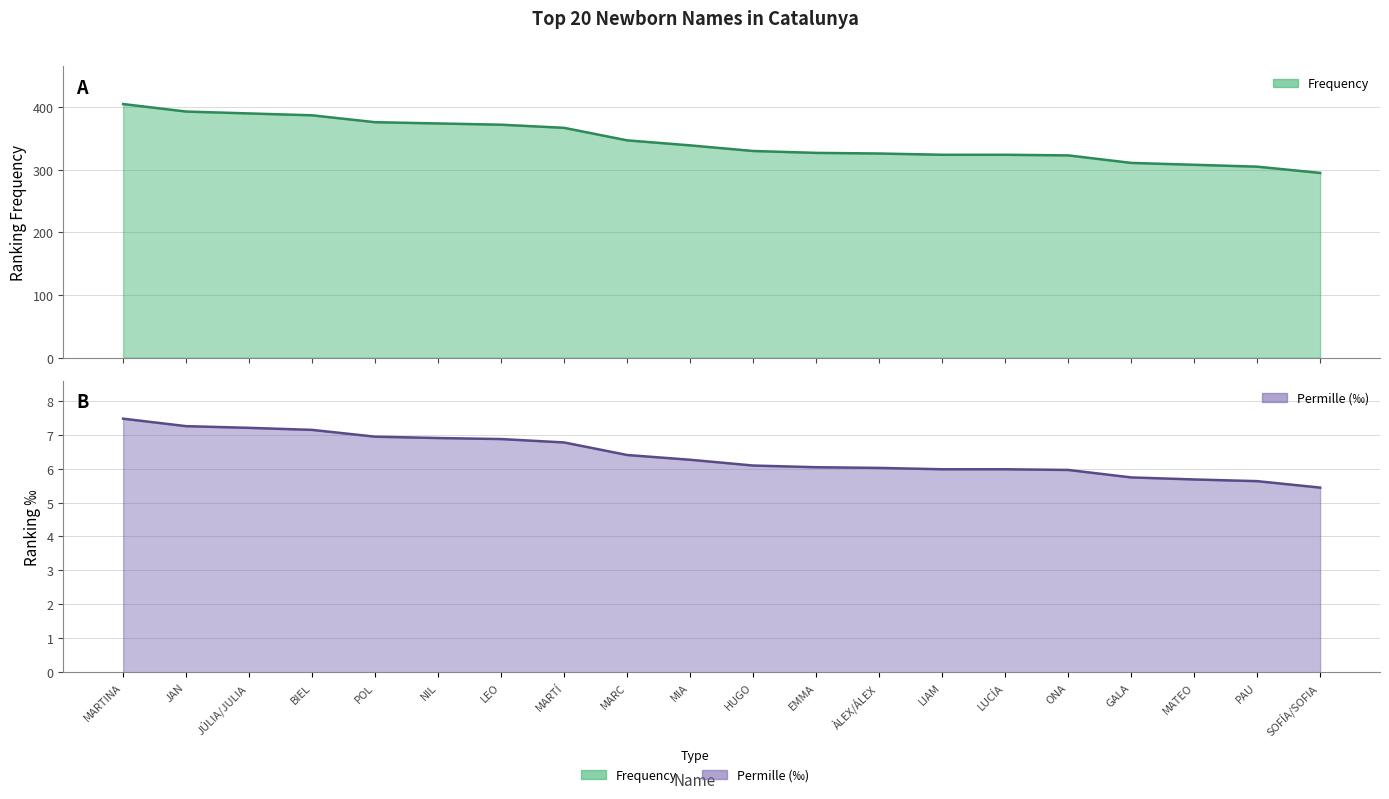

What is the approximate value of Permille at JÚLIA/JULIA?

7.2